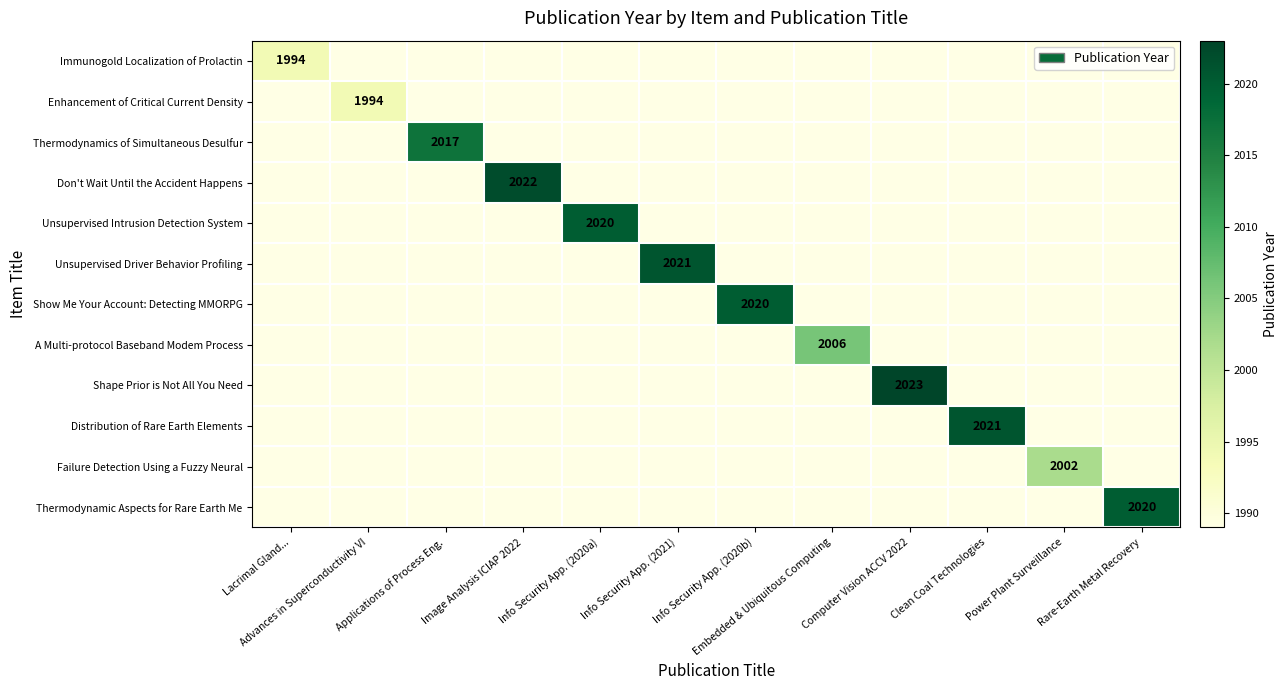

How many data points does each series have?

12